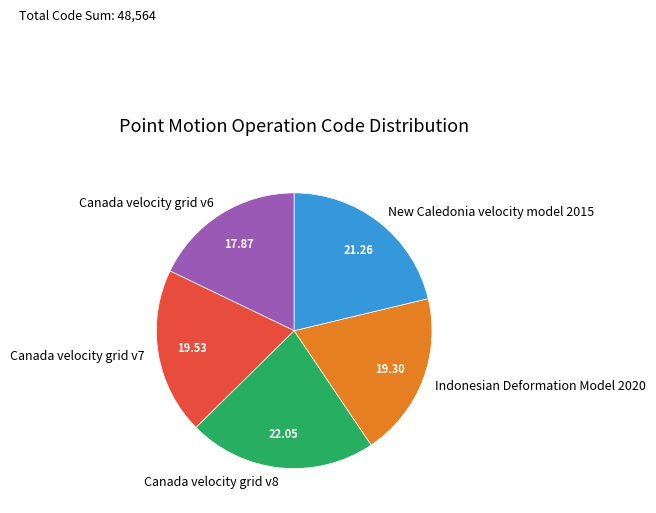

The Canada velocity grid v6 slice represents 3% of the pie. True or false?

False